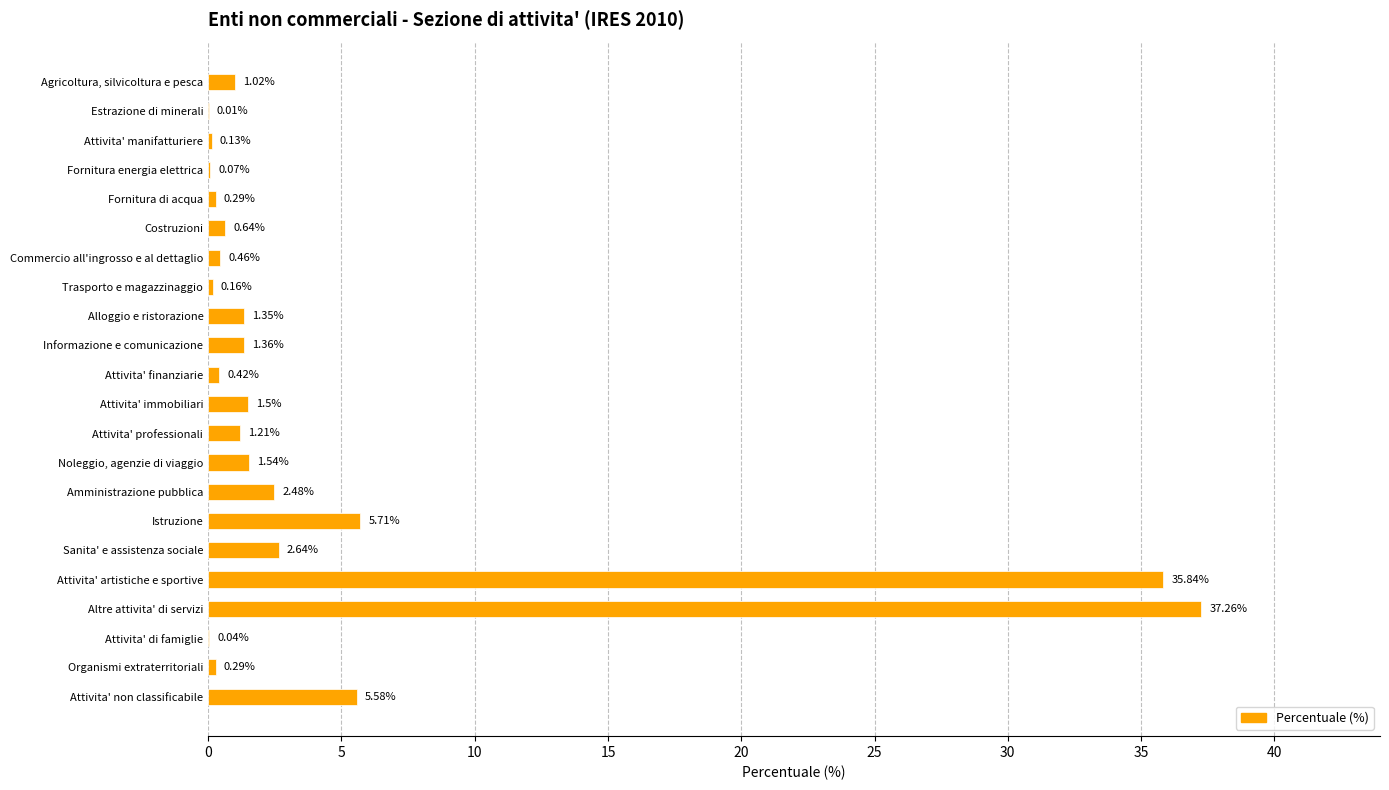

Which has a higher value, Organismi extraterritoriali or Costruzioni?

Costruzioni